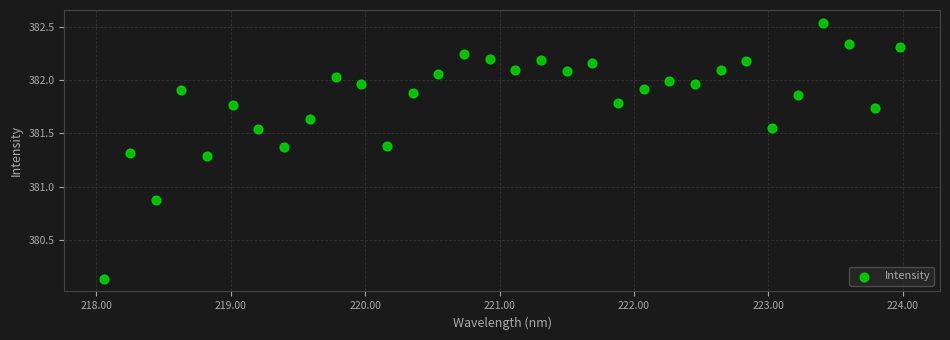

What is the range of X values (max minus min)?

5.9